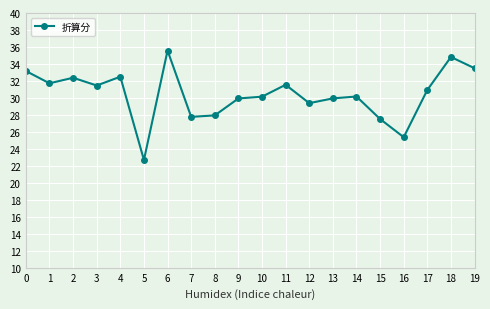

Does the chart have visible grid lines?

Yes